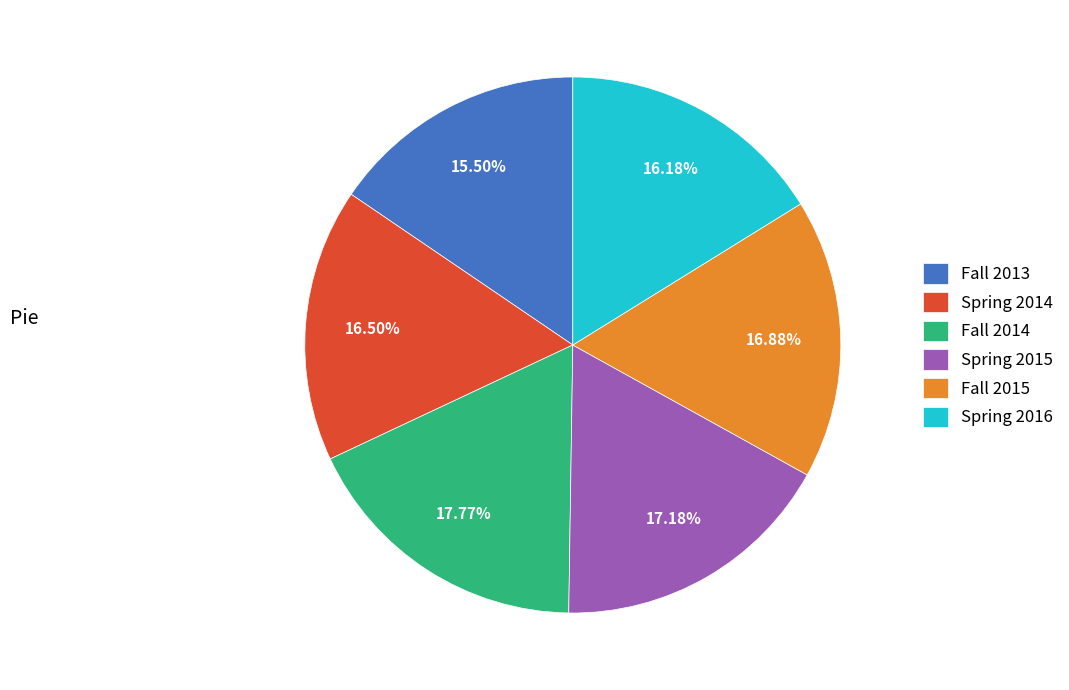

Which category has the biggest portion of the pie?

Fall 2014